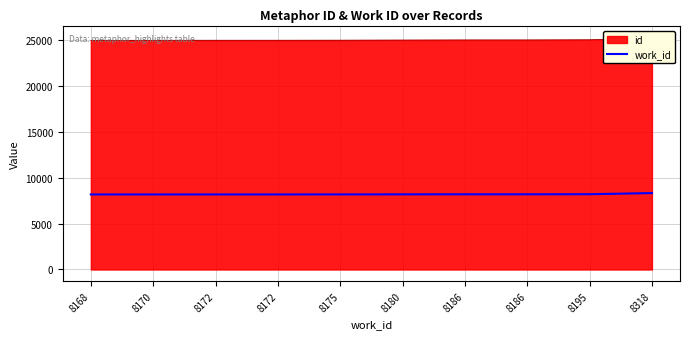

What is the difference between the second highest and second lowest values?

25